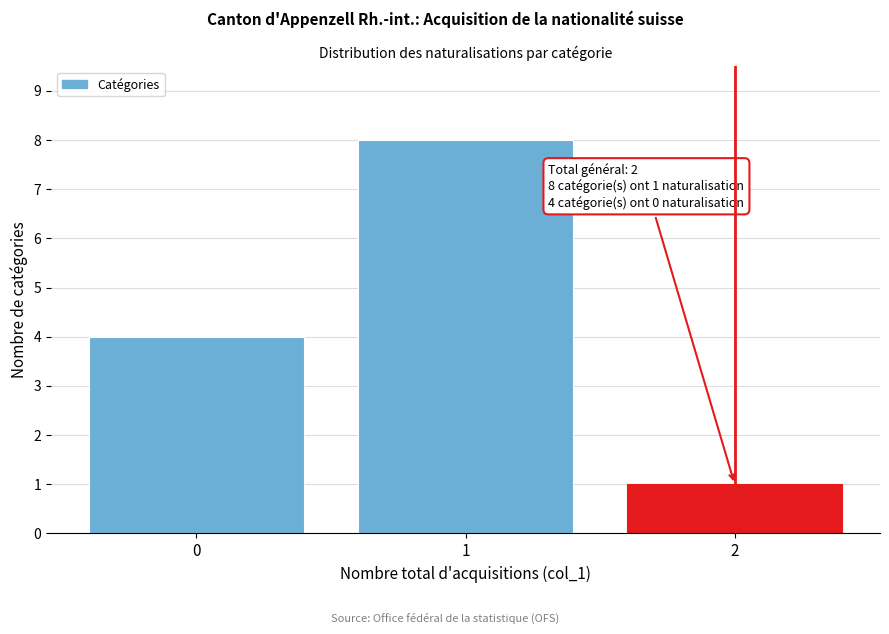

Reading left to right, transcribe all the data shown in this chart.

0=4	1=8	2=1